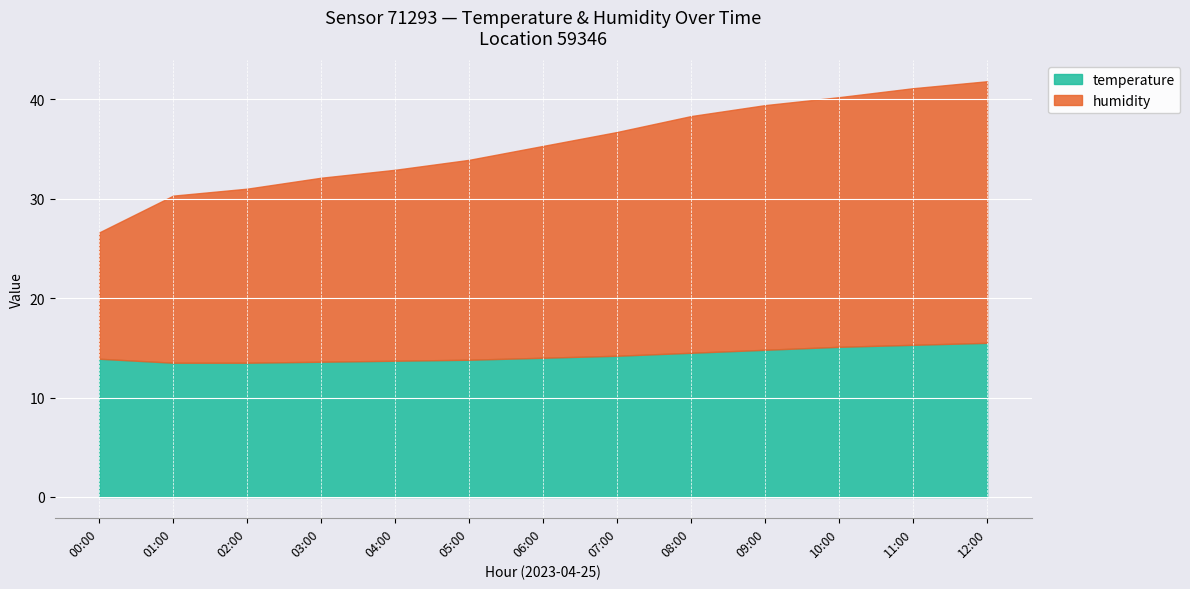

Rank the series by their average value, from lowest to highest.

temperature, humidity